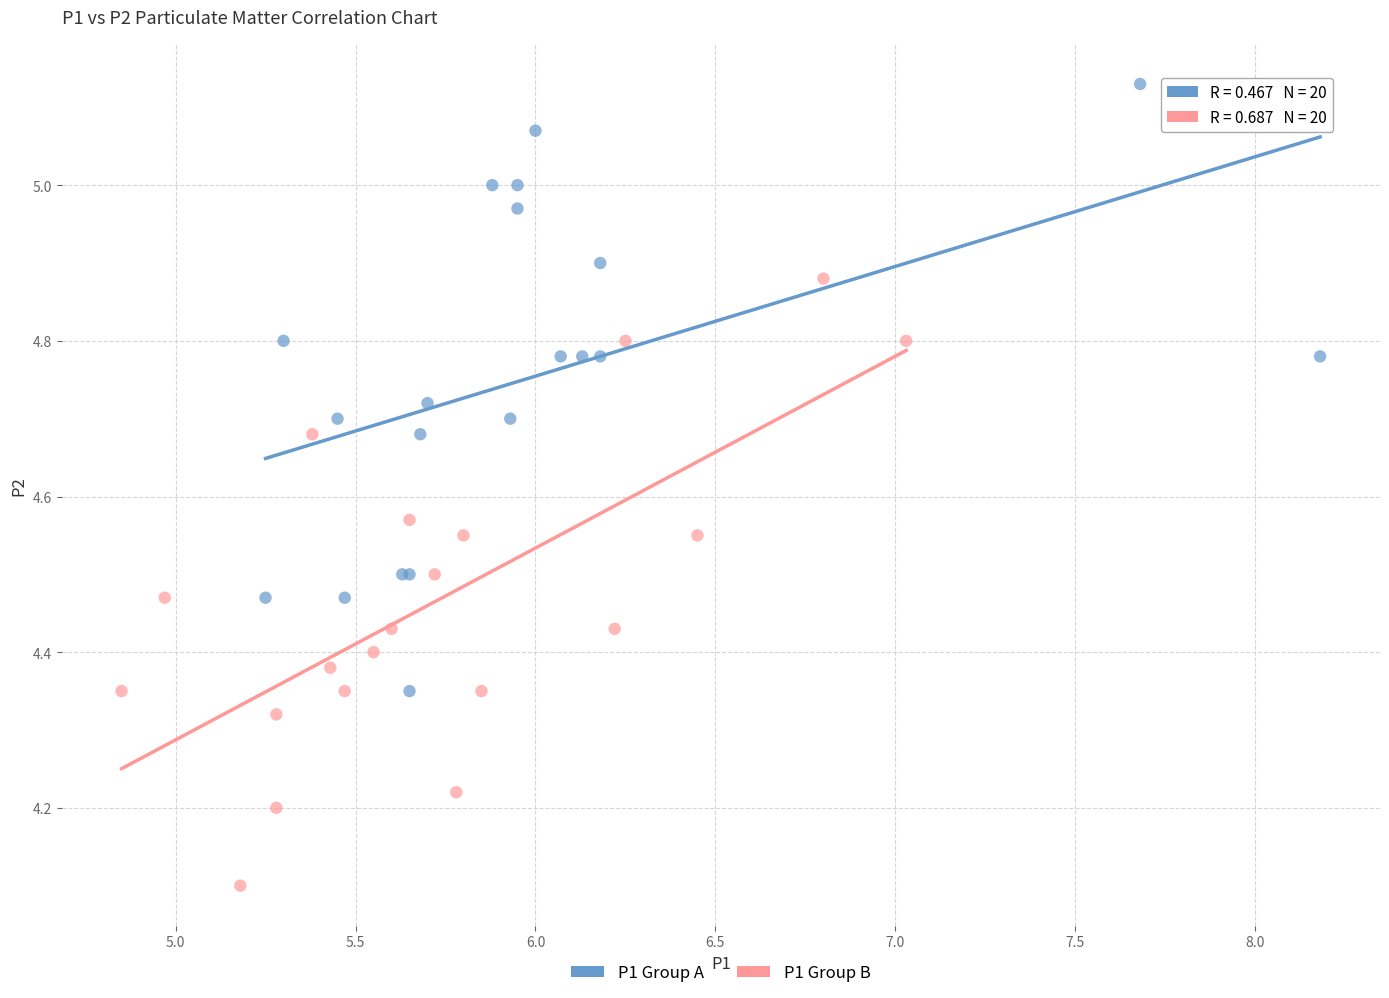

Which series contains the lowest Y value?

P1 Group B